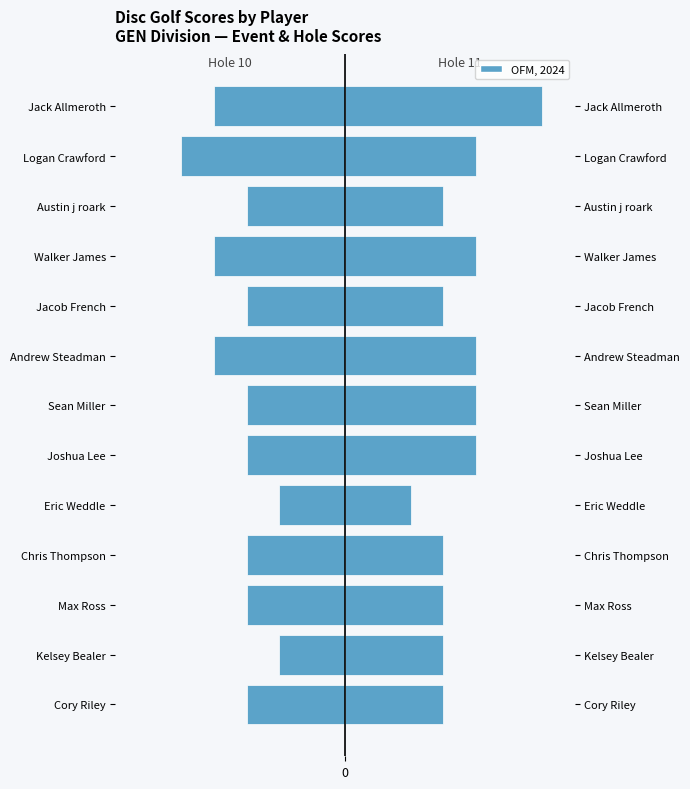

What is the value of the Hole 10 bar at the 13th from the left?

-4